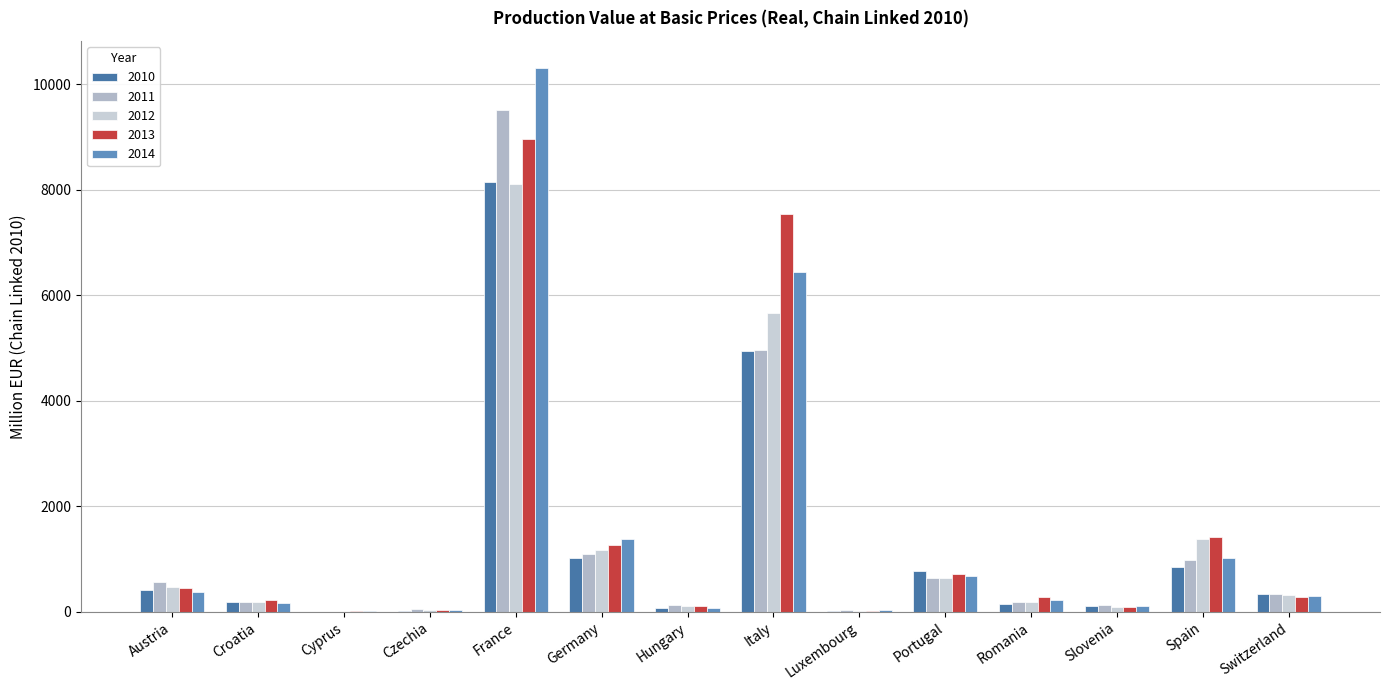

How many data points in 2014 are above 295?

7